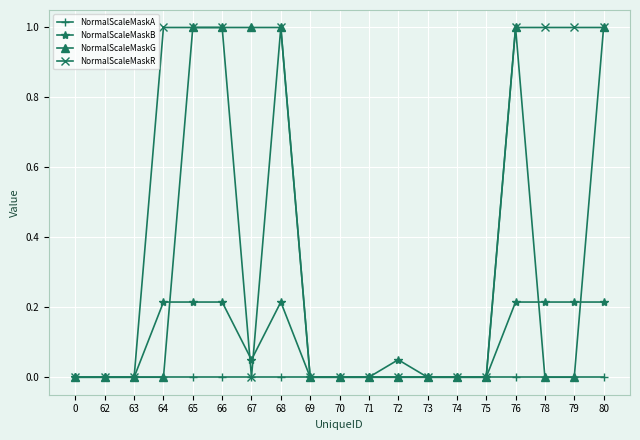

True or false: NormalScaleMaskG has a value of 1.6 at 66.

False